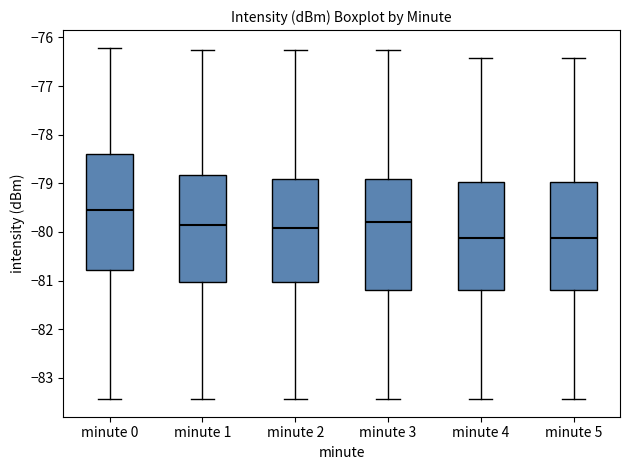

Comparing the boxes themselves (not the whiskers), which one is the tallest?

minute 0